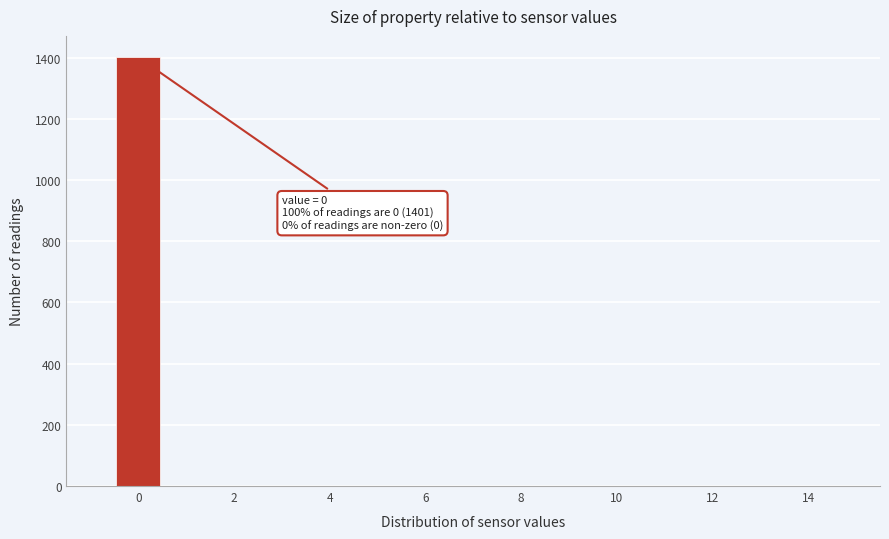

Over which range of the x-axis is the bar tallest?

-0.5 to 0.5